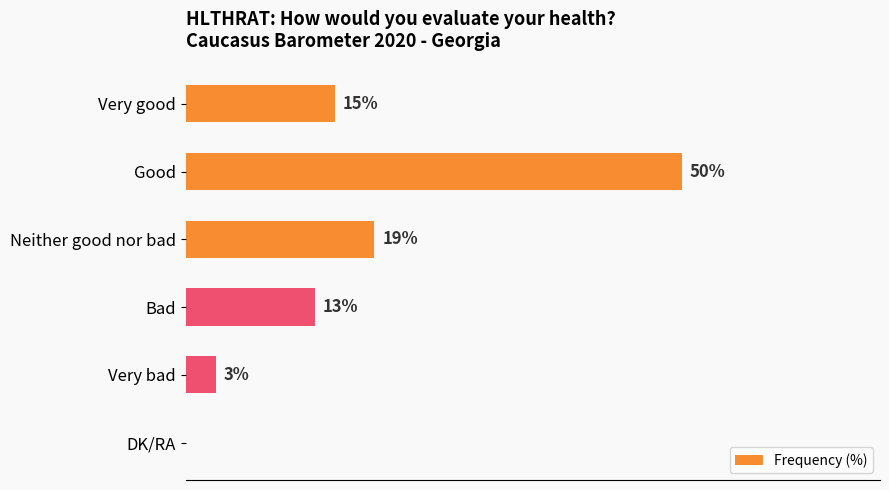

At which category does the chart reach its peak across all series?

Good